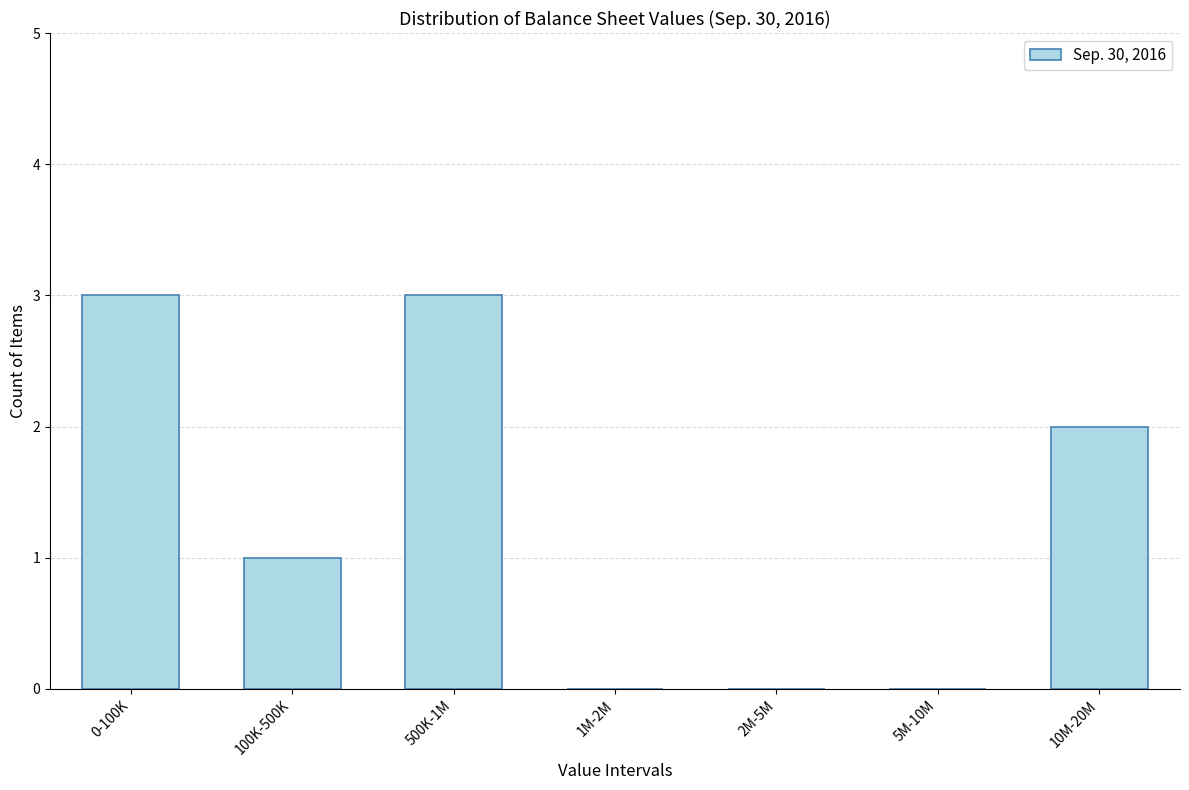

Reading left to right, transcribe all the data shown in this chart.

0-100K=3	100K-500K=1	500K-1M=3	1M-2M=0	2M-5M=0	5M-10M=0	10M-20M=2